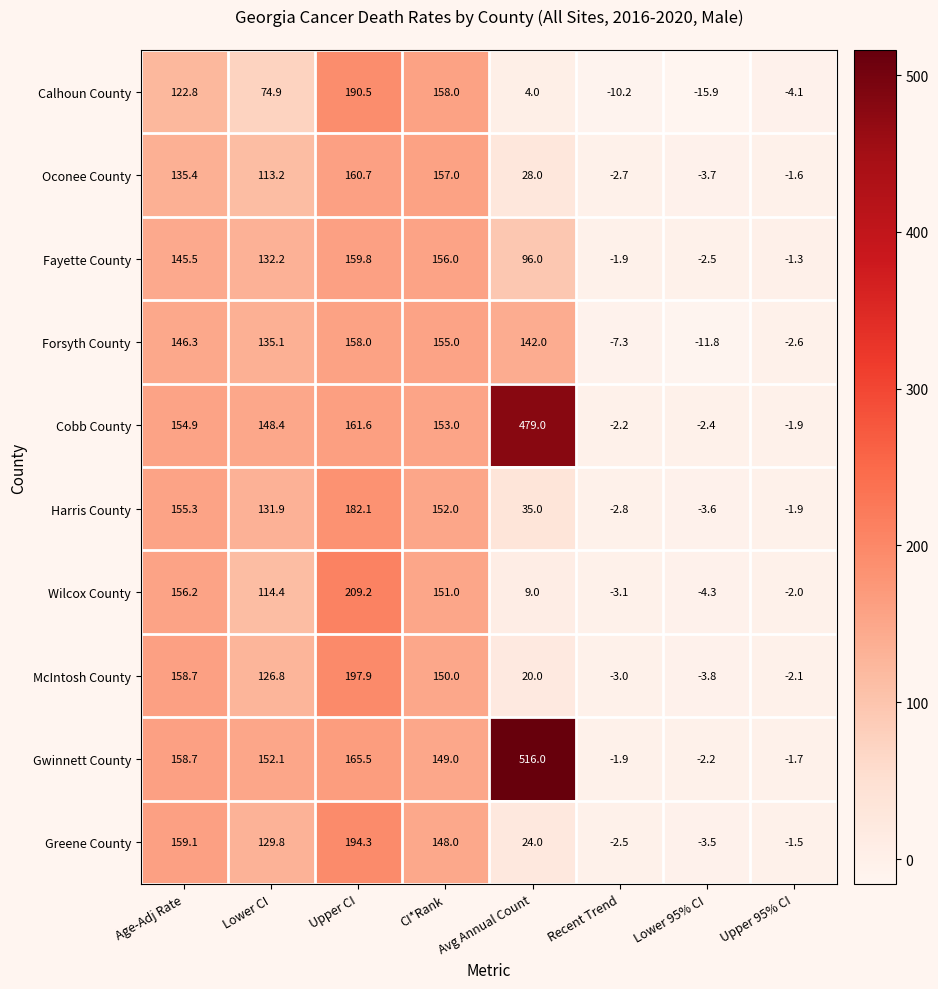

Is it true that Forsyth County equals -7.3 at Recent Trend?

True